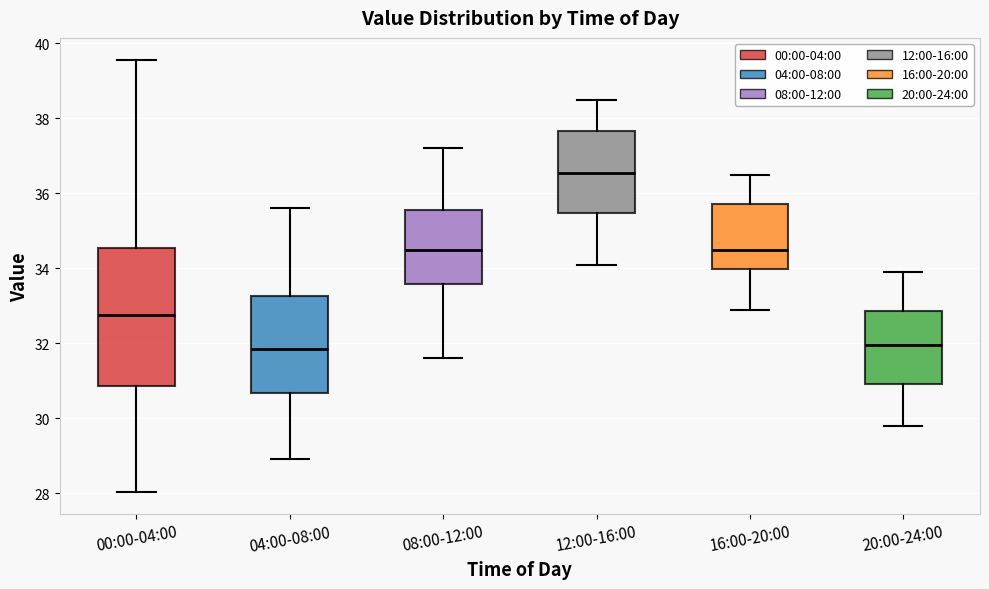

Which box has the highest median line?

12:00-16:00